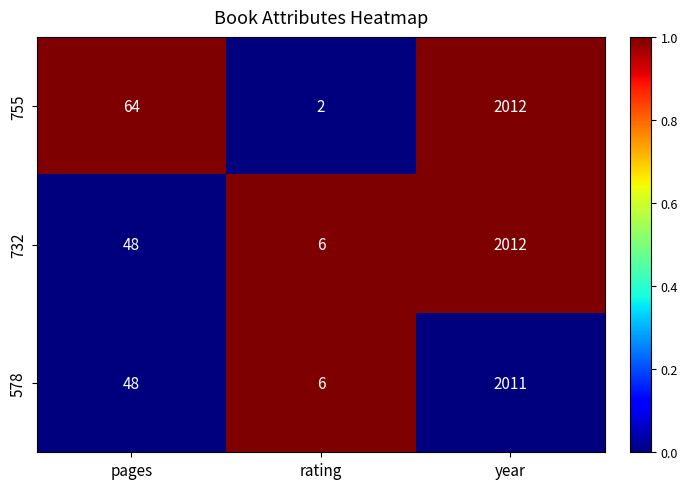

Reading left to right, list all the values displayed in this chart.

755: pages=64	rating=2	year=2012
732: pages=48	rating=6	year=2012
578: pages=48	rating=6	year=2011